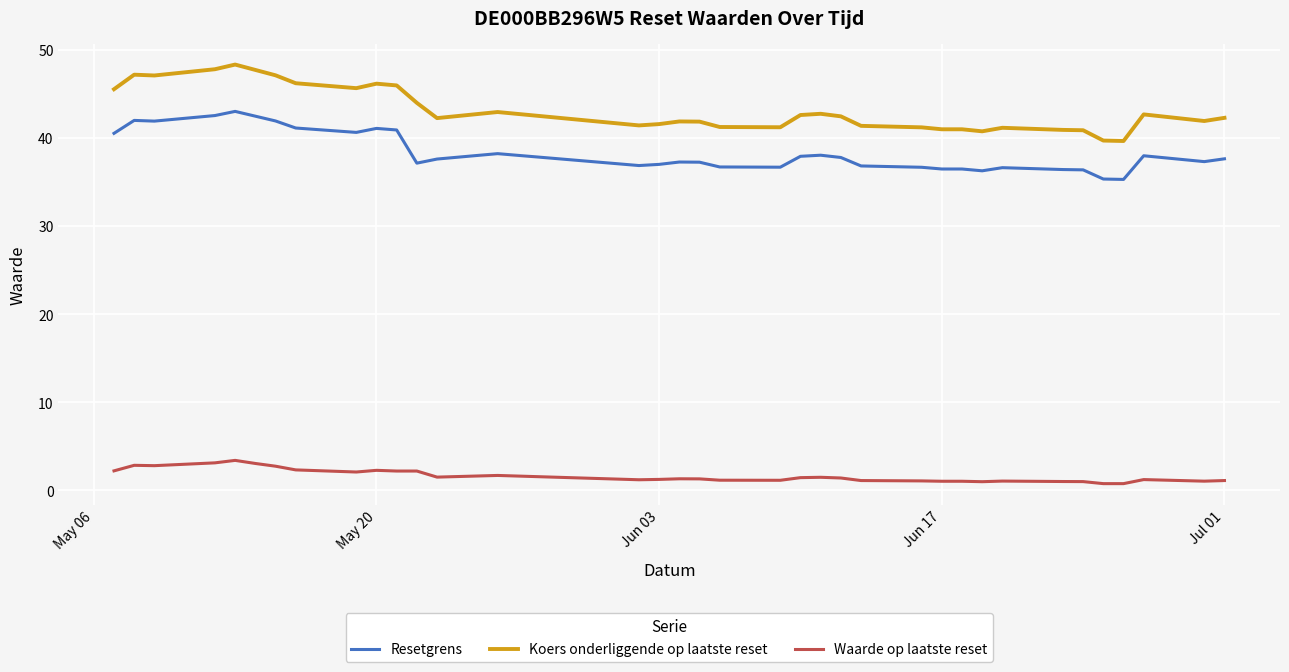

What is the difference between the maximum and minimum values in the Waarde op laatste reset series?

2.6